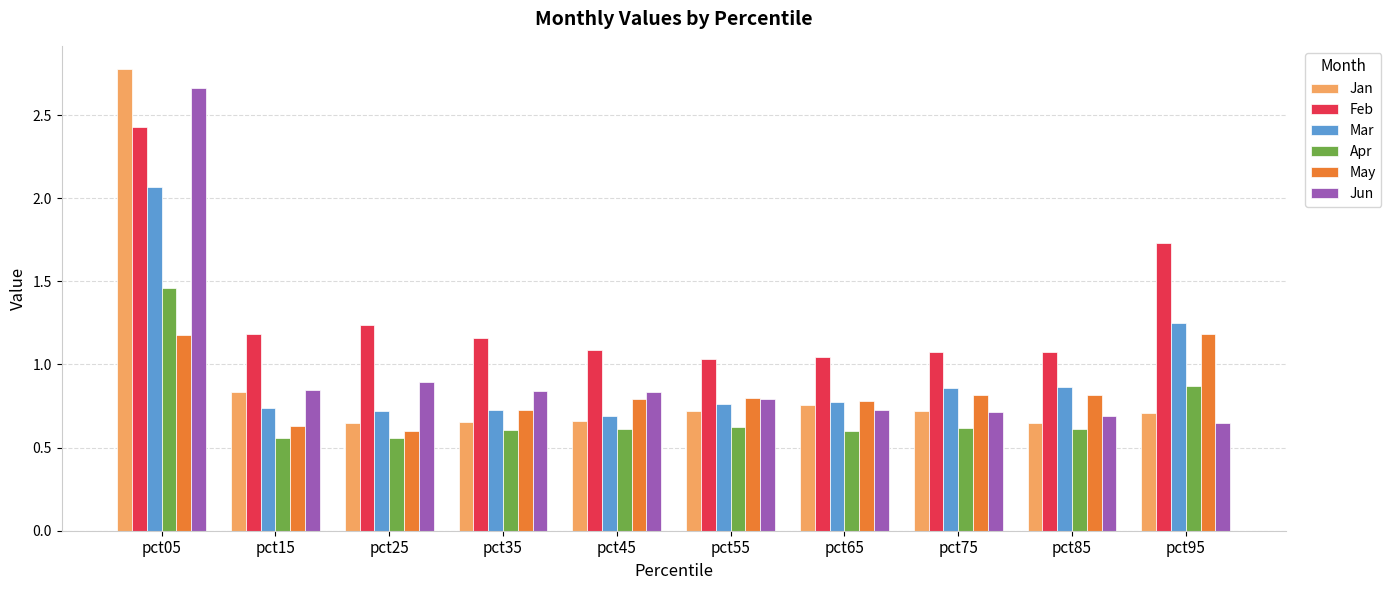

Which series has the largest total across all categories?

Feb